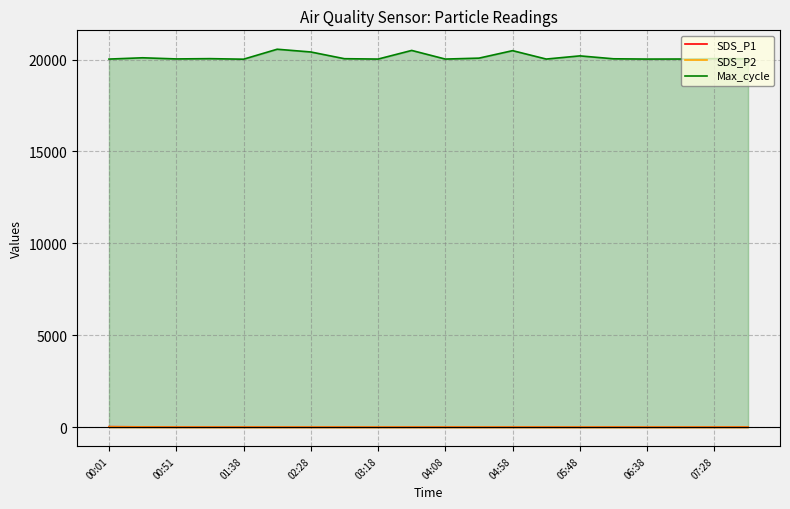

The Max_cycle series shows 20033.0 at 00:51. True or false?

True